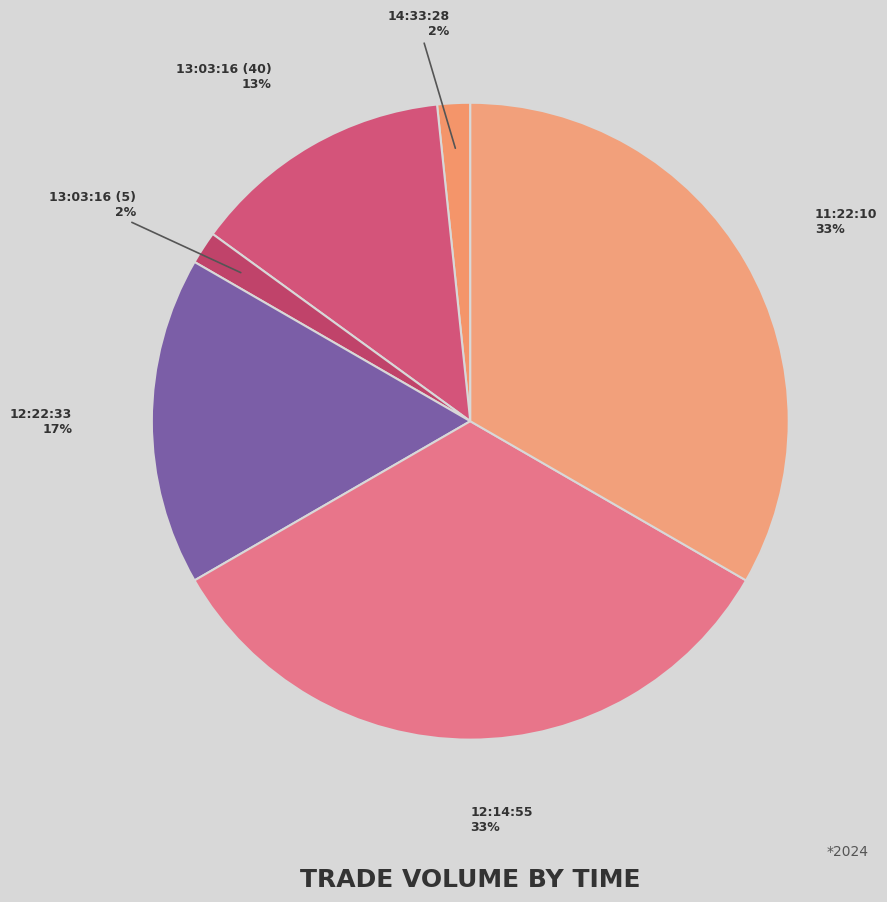

How many slices are in this pie chart?

6